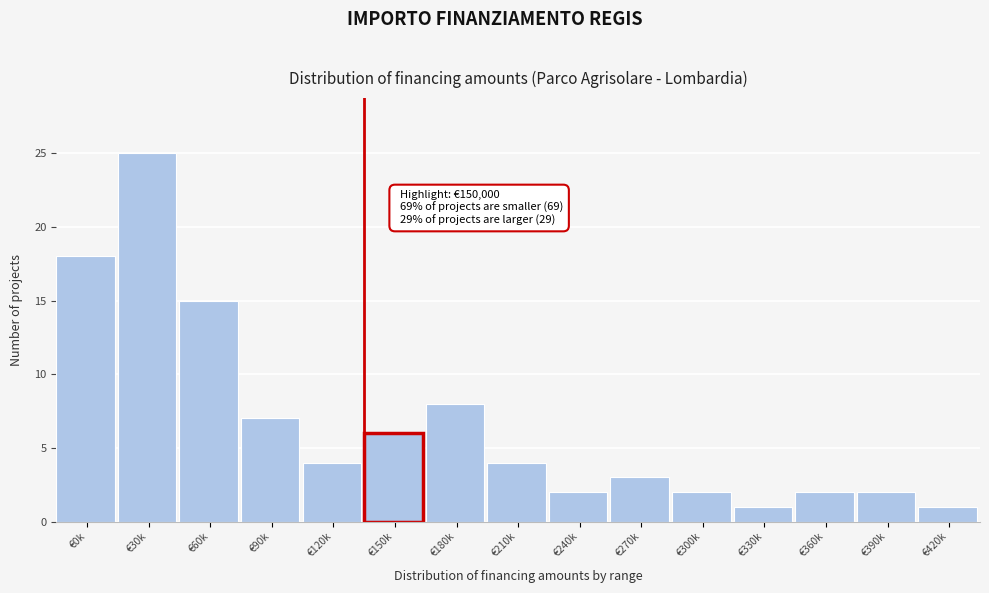

Reading left to right, transcribe all the data shown in this chart.

€0k=18	€30k=25	€60k=15	€90k=7	€120k=4	€150k=6	€180k=8	€210k=4	€240k=2	€270k=3	€300k=2	€330k=1	€360k=2	€390k=2	€420k=1